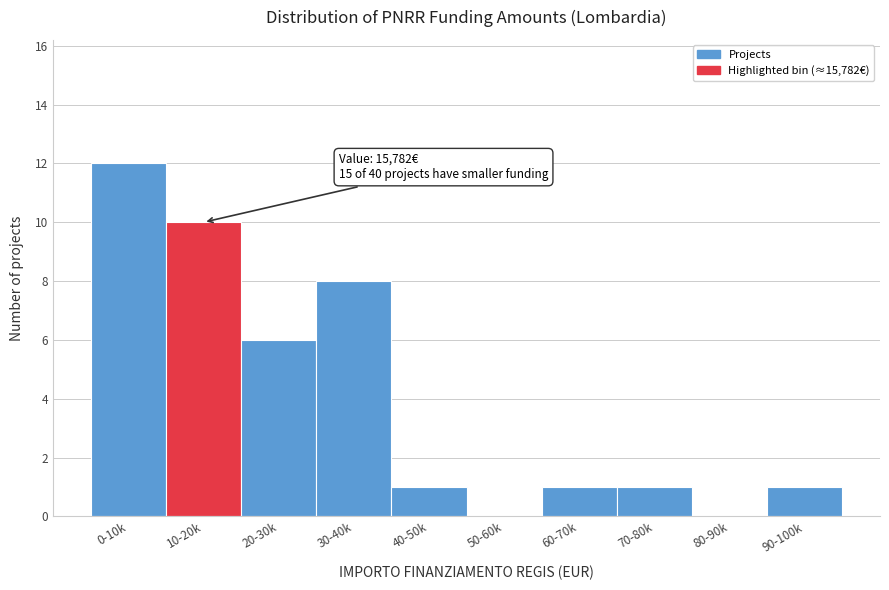

Reading left to right, list all the values displayed in this chart.

0-10k=12	10-20k=10	20-30k=6	30-40k=8	40-50k=1	50-60k=0	60-70k=1	70-80k=1	80-90k=0	90-100k=1